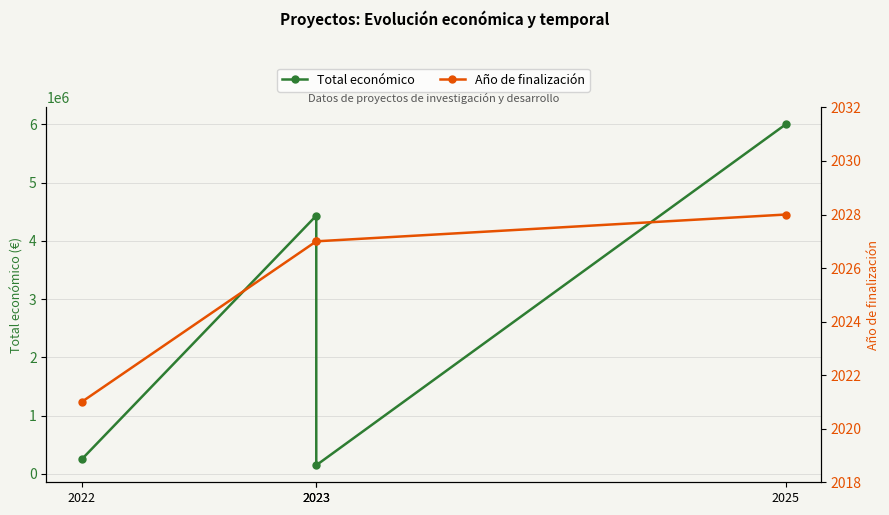

What is the minimum value shown in the chart?

2021